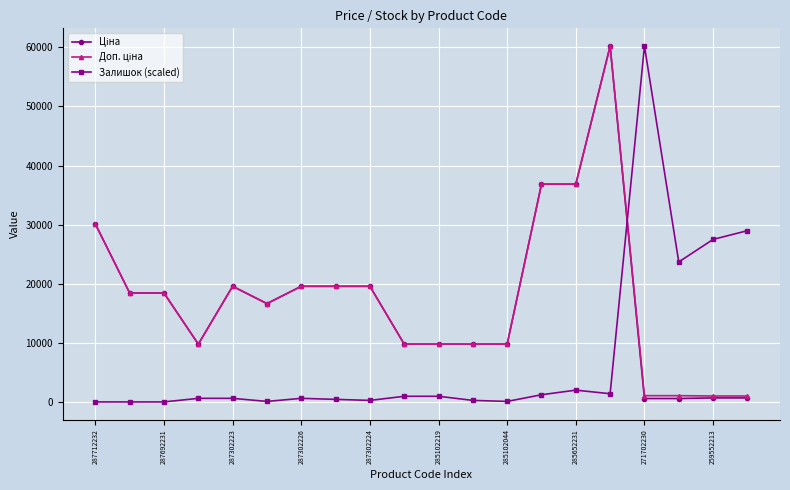

True or false: Залишок (scaled) has more than 2 interior local peaks.

True